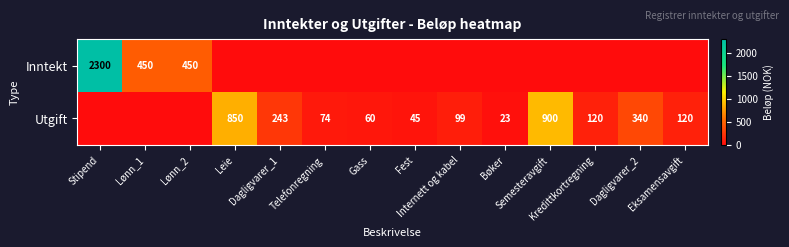

How many data points does each series have?

14